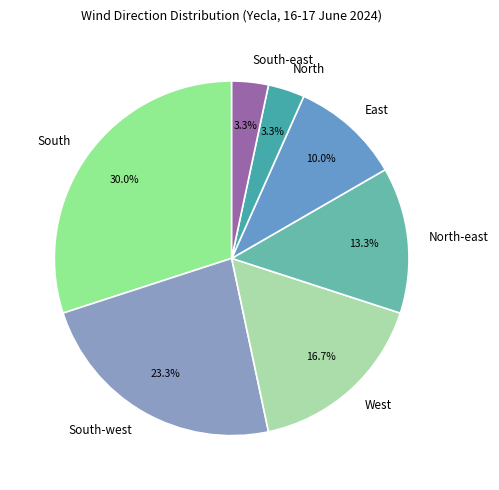

True or false: West accounts for 23% of the total.

False